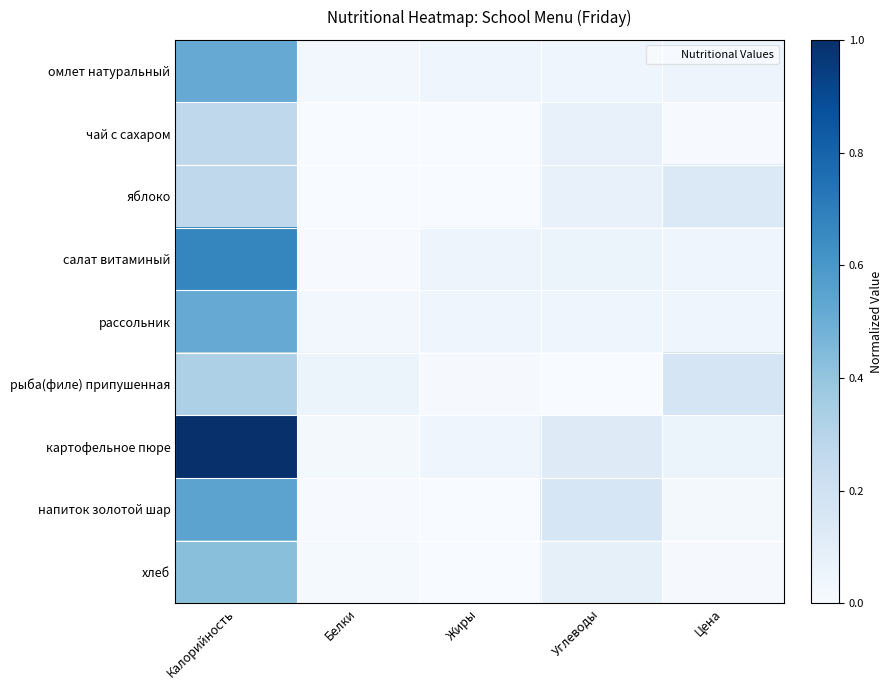

Which series has the largest total across all categories?

картофельное пюре